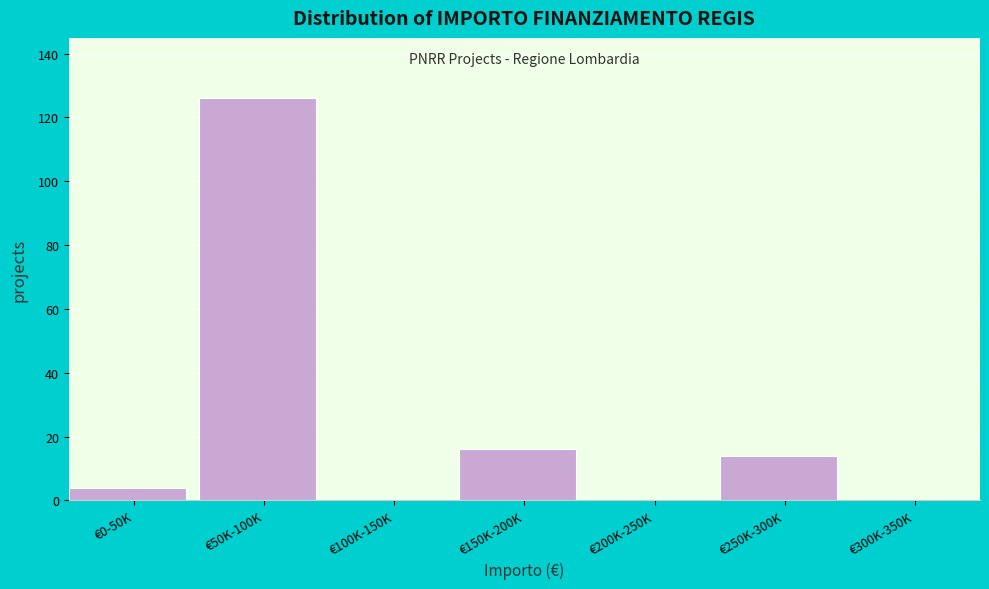

Reading right to left, extract all data points from this chart.

€300K-350K=0	€250K-300K=14	€200K-250K=0	€150K-200K=16	€100K-150K=0	€50K-100K=126	€0-50K=4